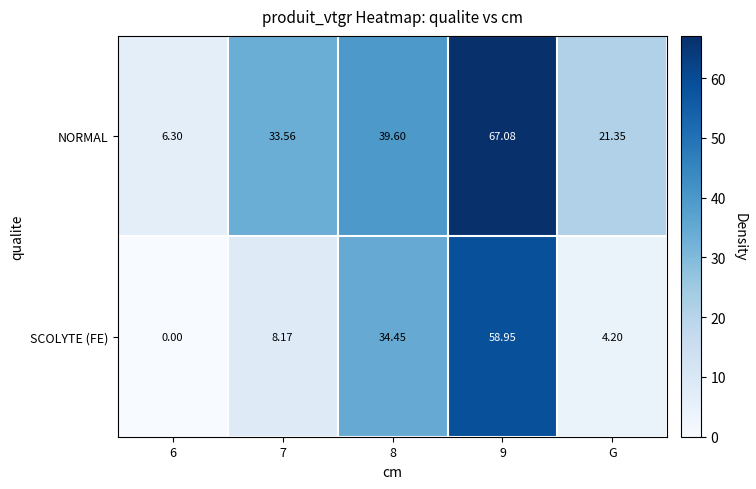

At which category does the chart reach its minimum across all series?

6